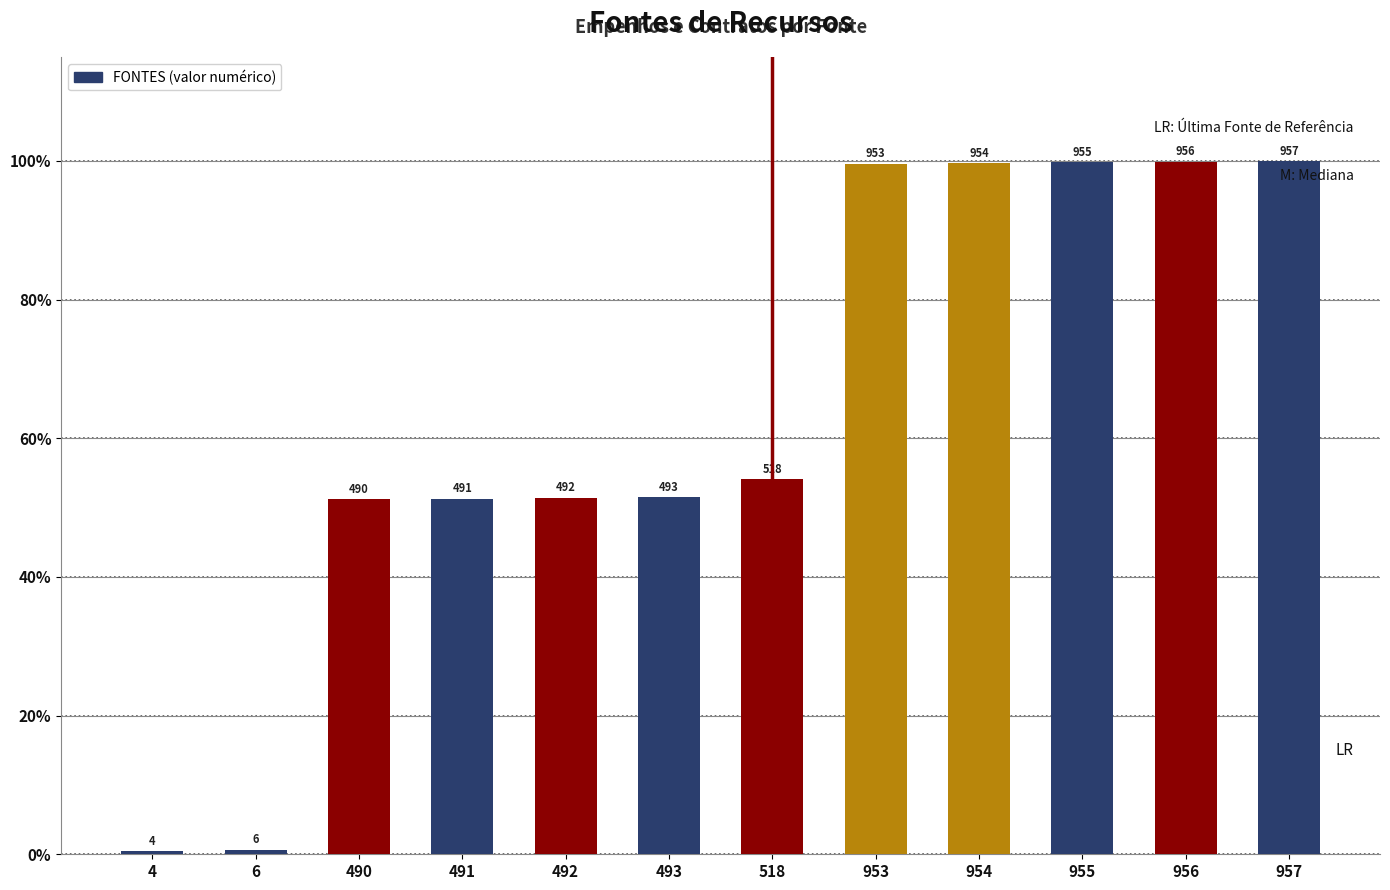

List the labels in order of value, largest first.

957, 956, 955, 954, 953, 518, 493, 492, 491, 490, 6, 4